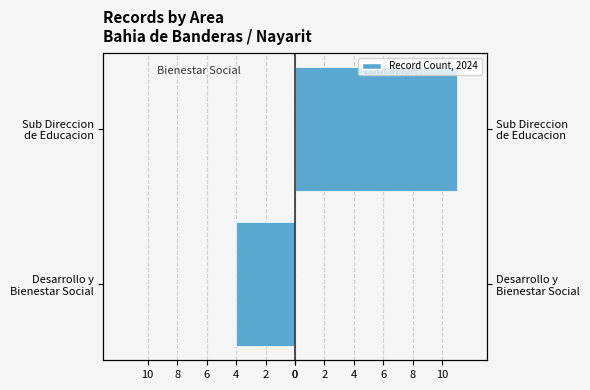

Between Desarrollo y Bienestar Social and Sub Direccion de Educacion, which series saw the biggest shift?

Sub Direccion de Educacion